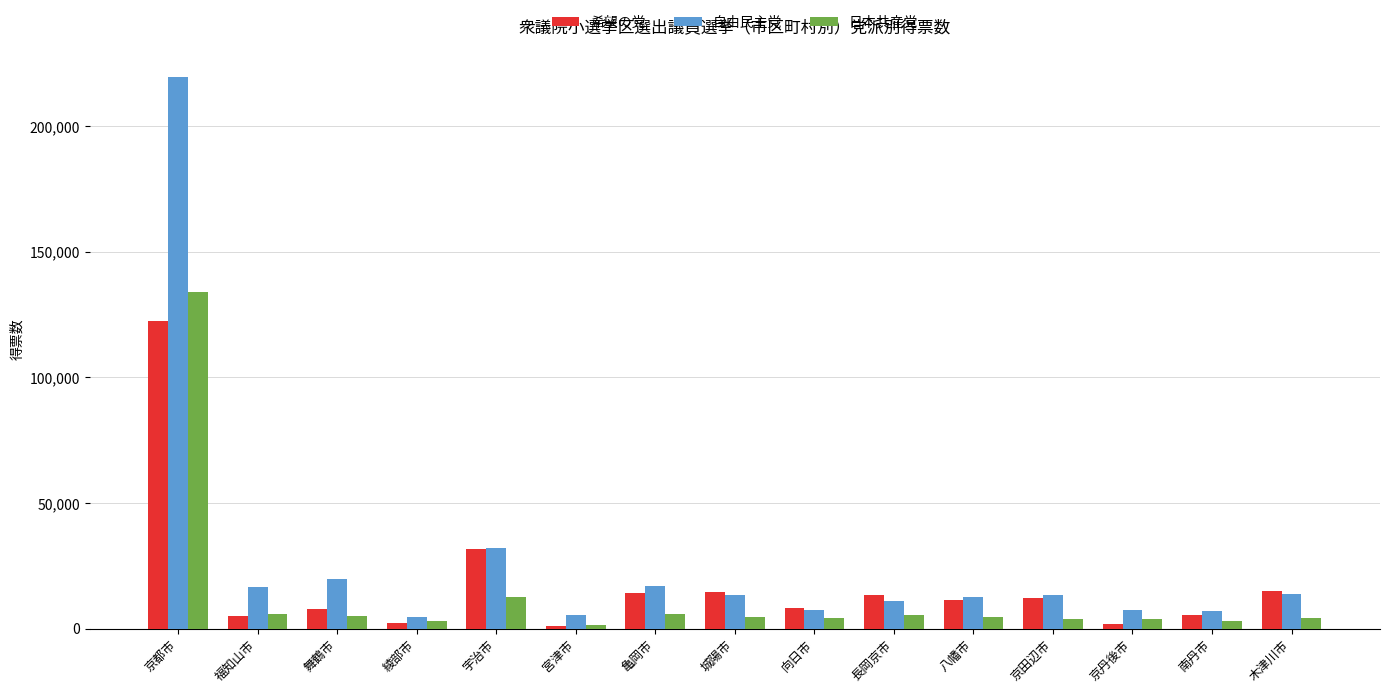

List the series in order of their peak value, lowest first.

希望の党, 日本共産党, 自由民主党